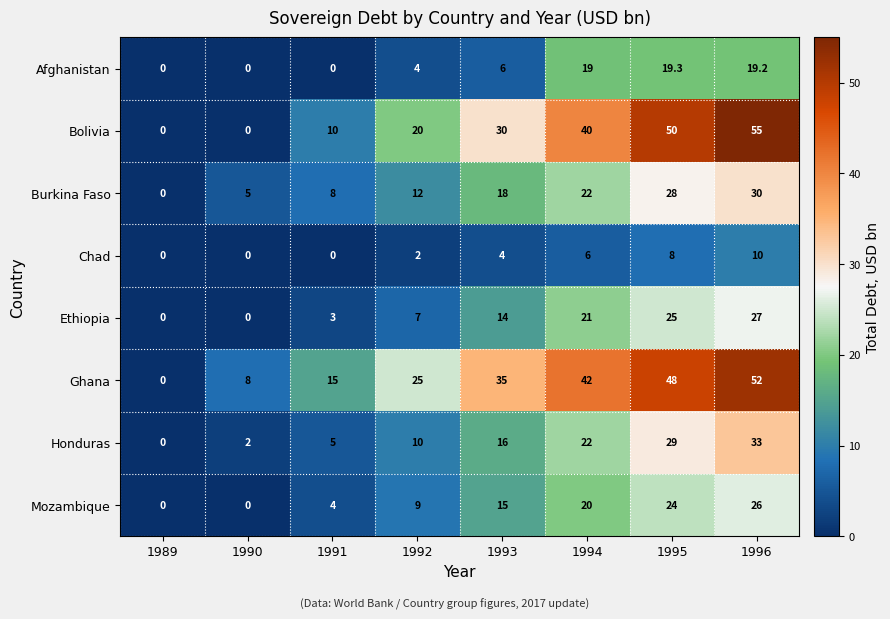

At 1993, list the series in order from largest to smallest.

Ghana, Bolivia, Burkina Faso, Honduras, Mozambique, Ethiopia, Afghanistan, Chad